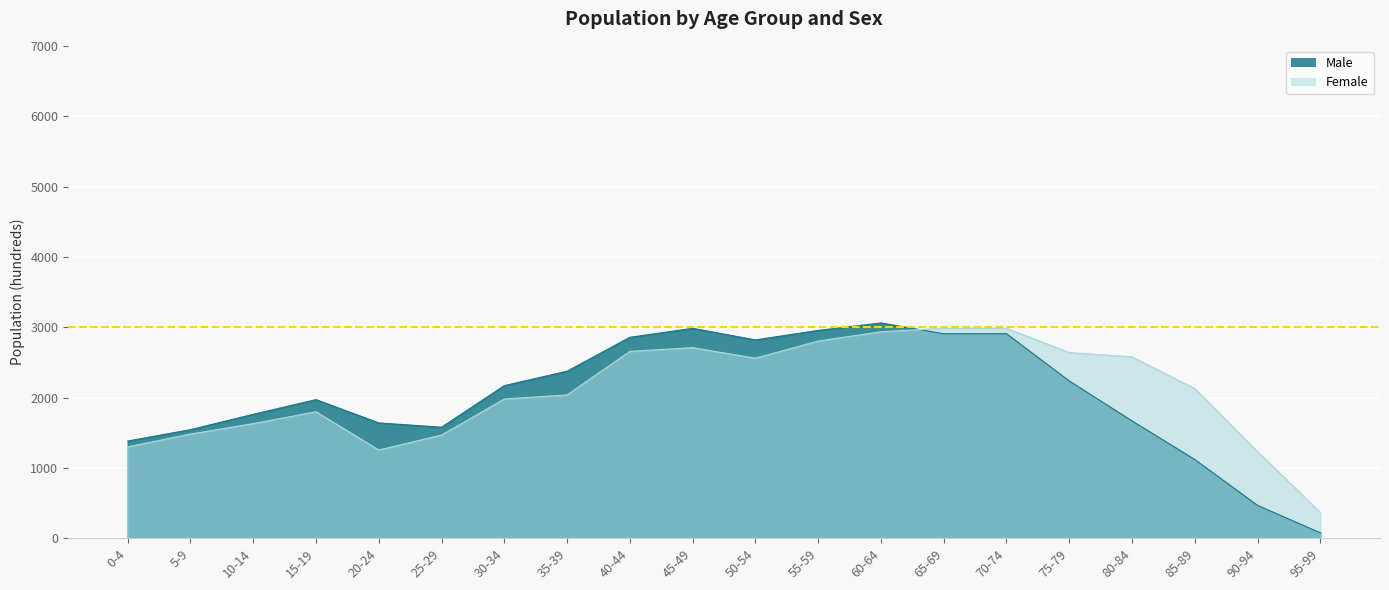

What is the difference between the highest and lowest values at 5-9?

63